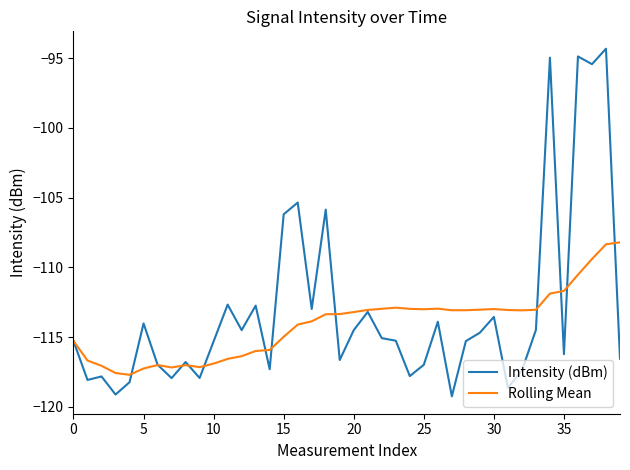

What is the highest value of the Intensity (dBm) series?

-94.3